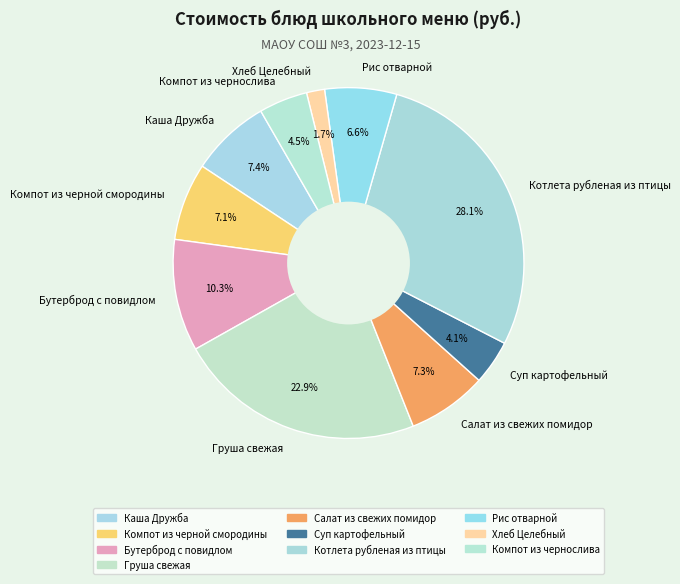

Is Каша Дружба the majority of the pie?

No